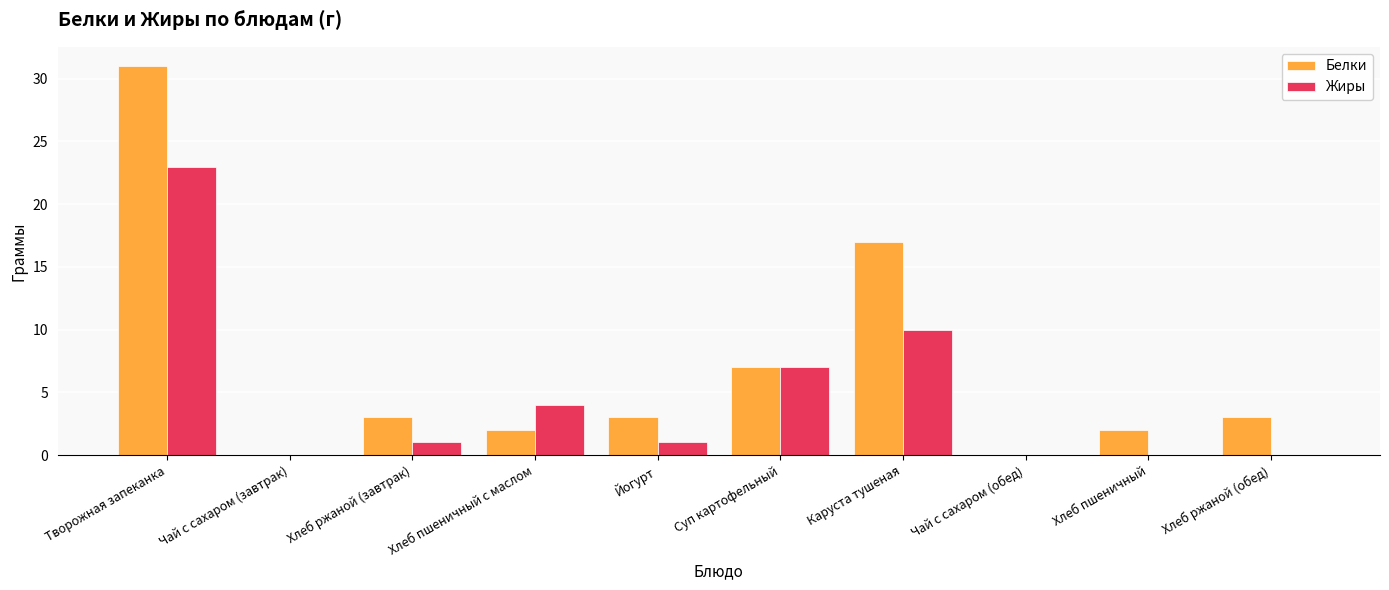

True or false: Белки has a value of 0 at Чай с сахаром (завтрак).

True